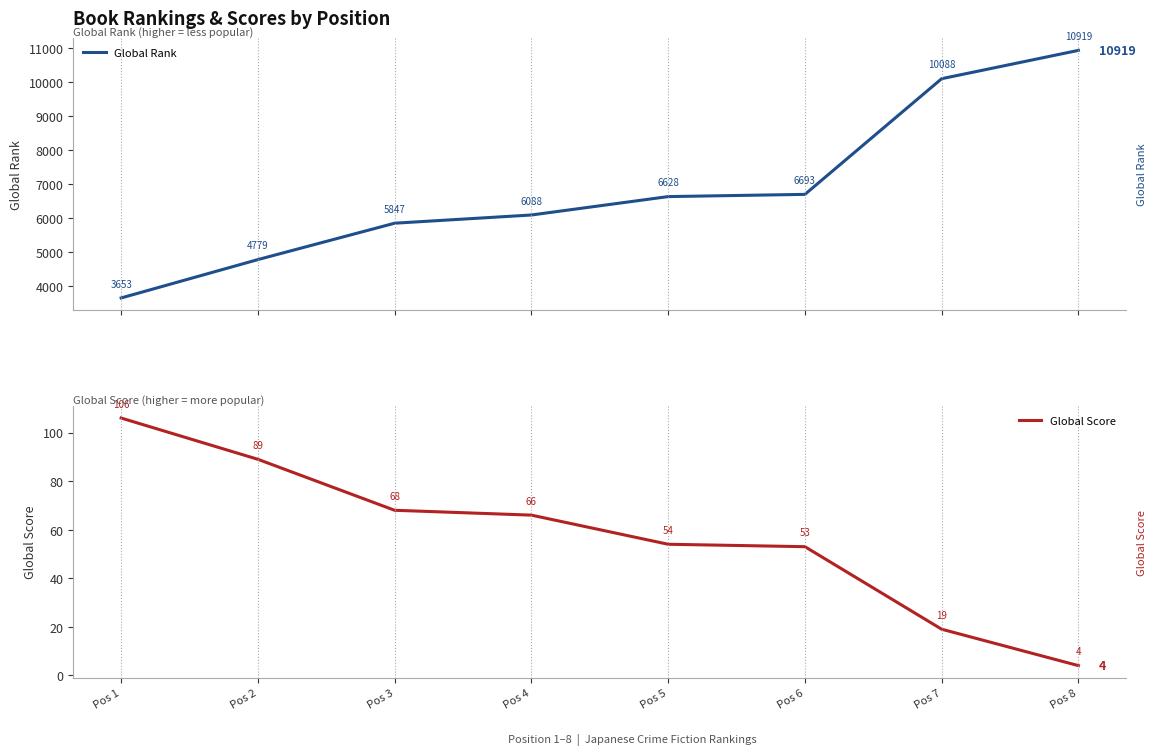

How many lines are shown in the chart?

2